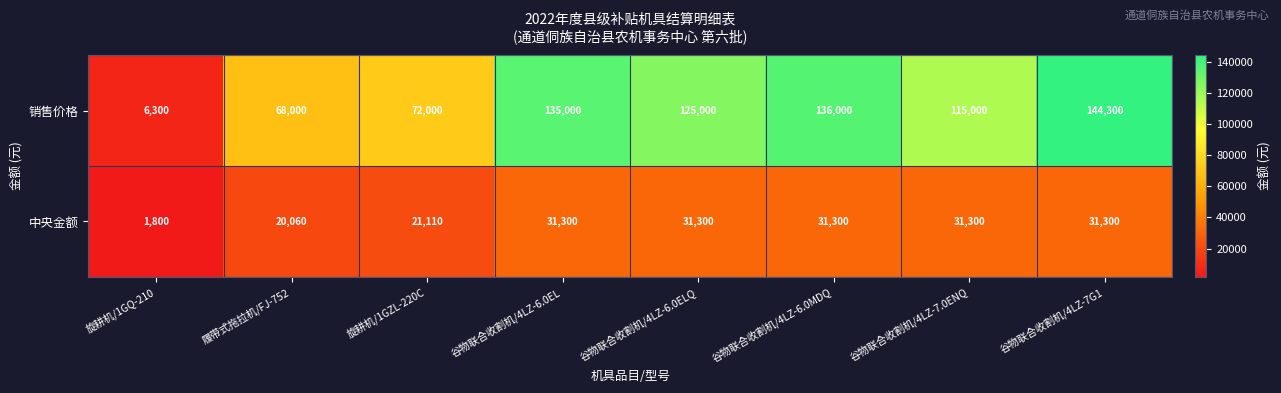

At which category is the sum across all series the highest?

谷物联合收割机/4LZ-7G1